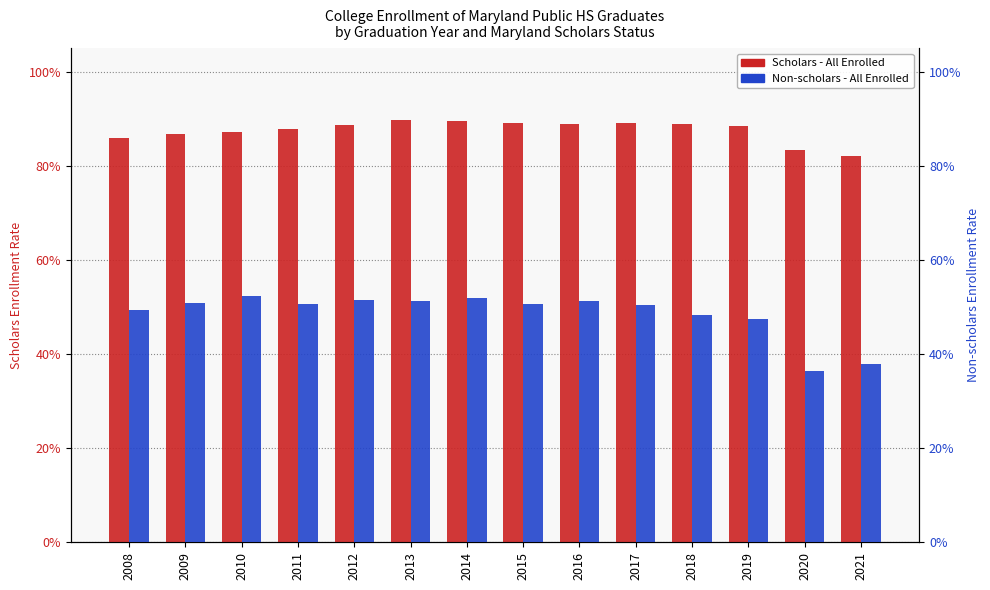

At 2019, list the series in order from smallest to largest.

Non-scholars - All Enrolled, Scholars - All Enrolled